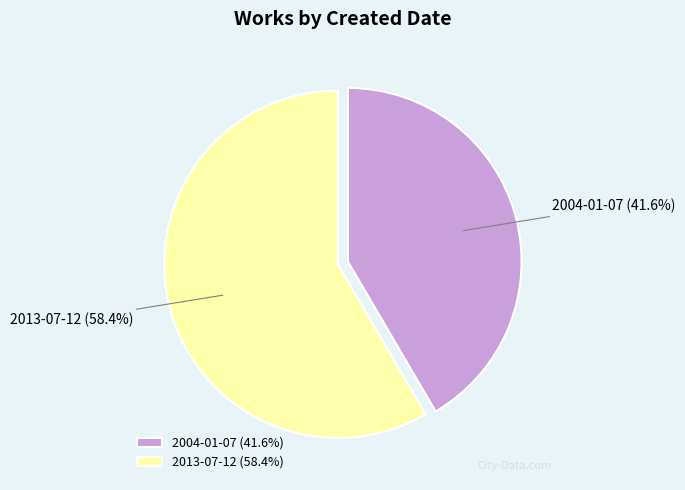

What is the majority slice?

2013-07-12